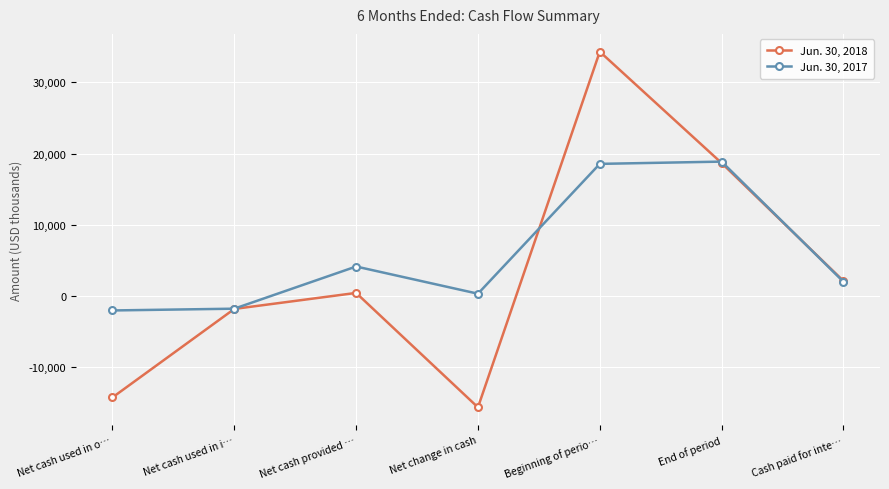

Which label corresponds to the smallest value in the chart?

Net change in cash